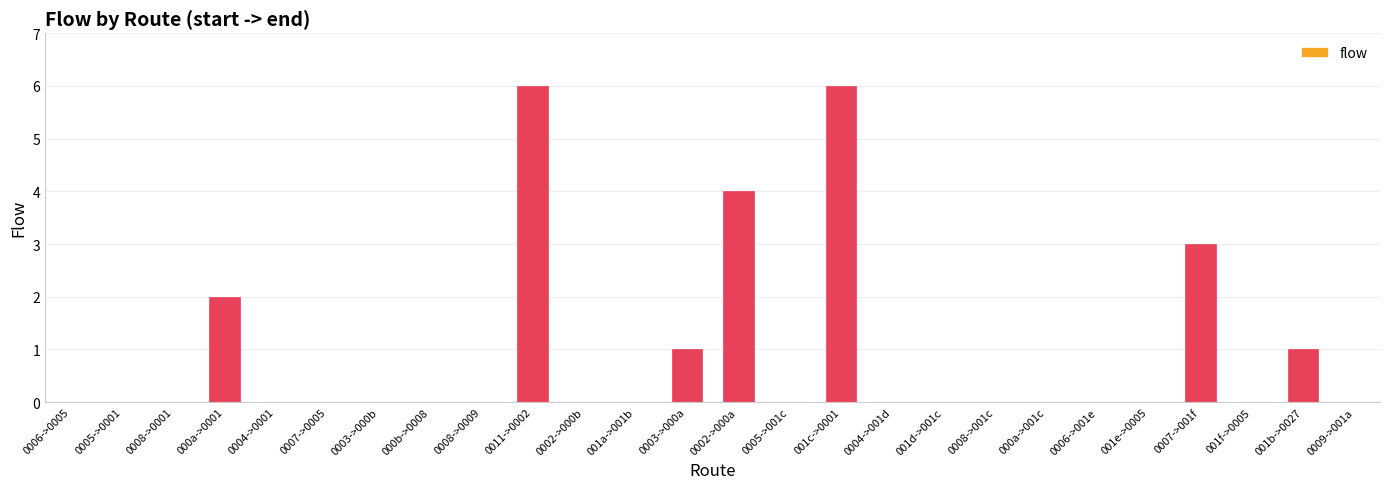

Between 0006->0005 and 0003->000a, which is larger?

0003->000a